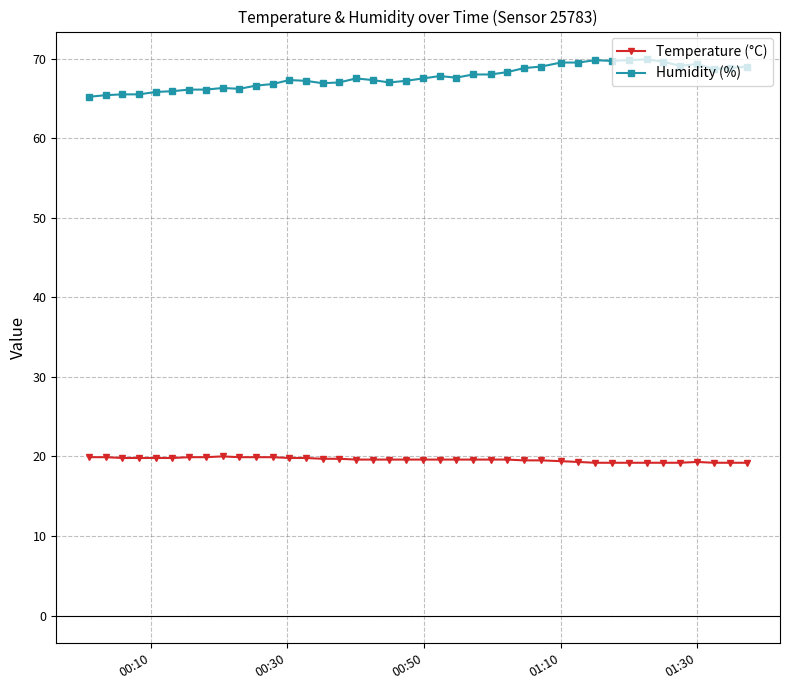

What is the value of the Humidity (%) point at the 19th from the left?

67.0